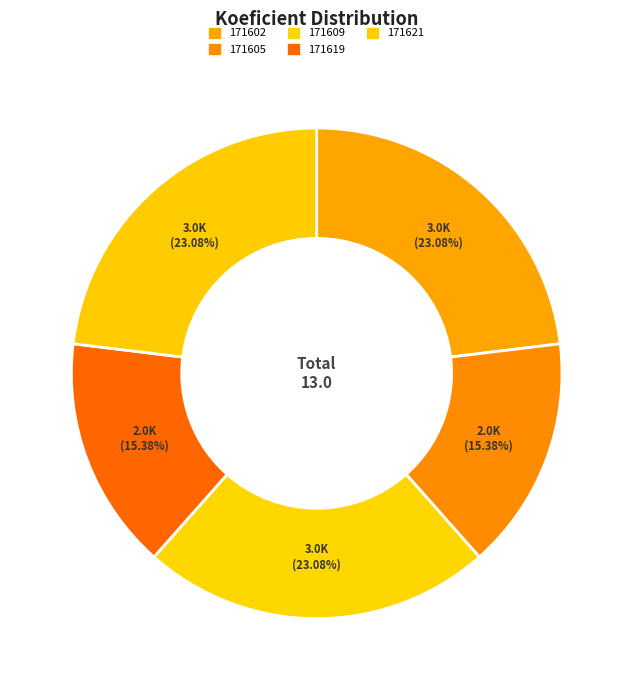

What is the largest slice in the pie chart?

171602